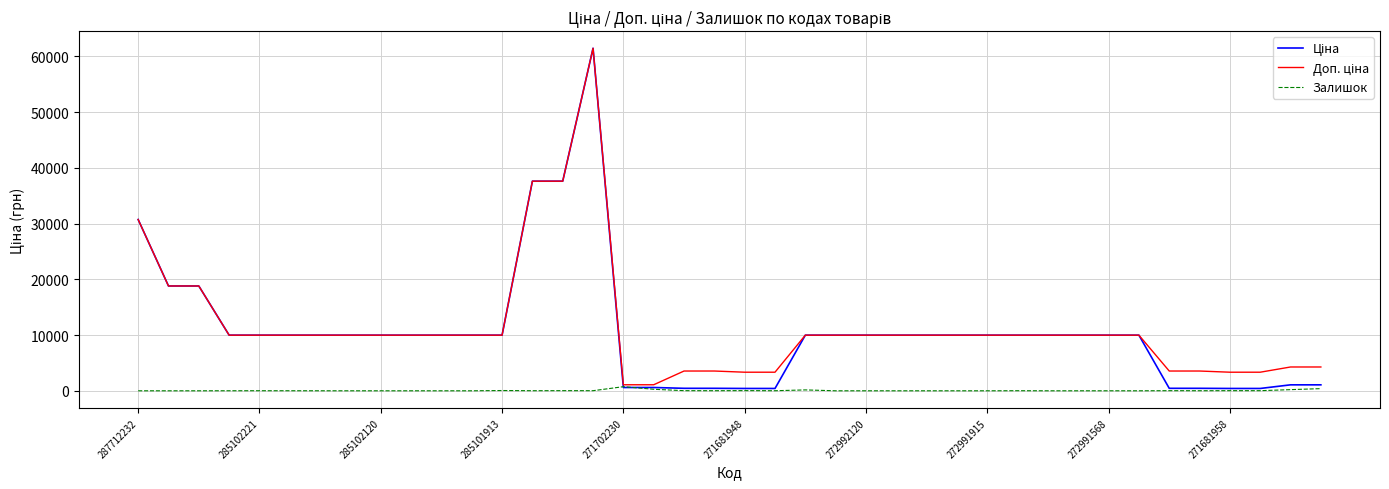

Is this an area chart (filled region under the line)?

No